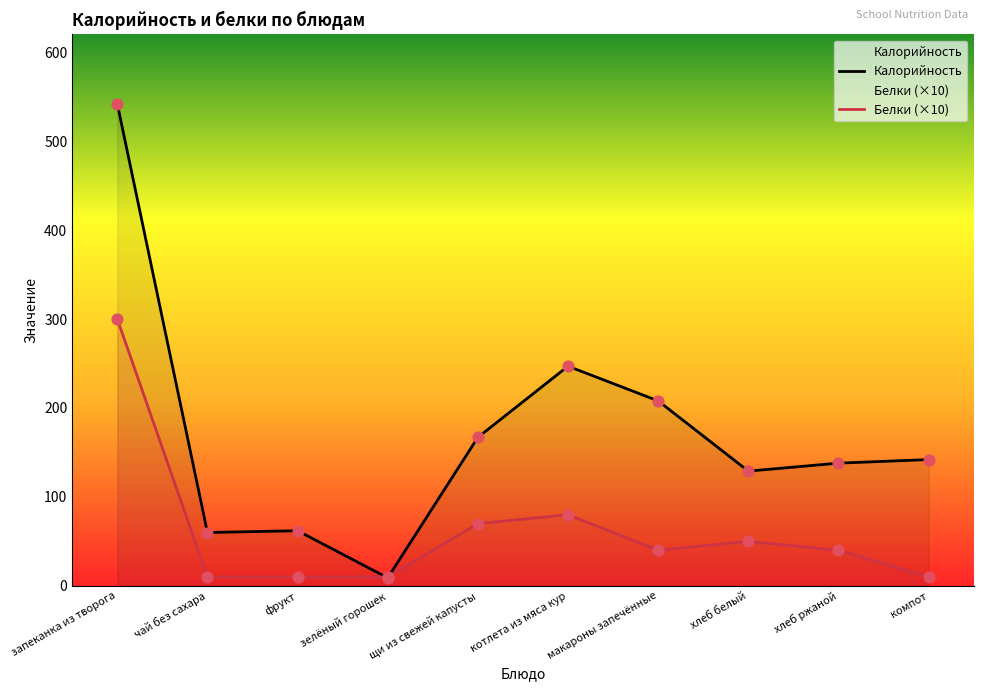

Which series has the largest total across all categories?

Калорийность